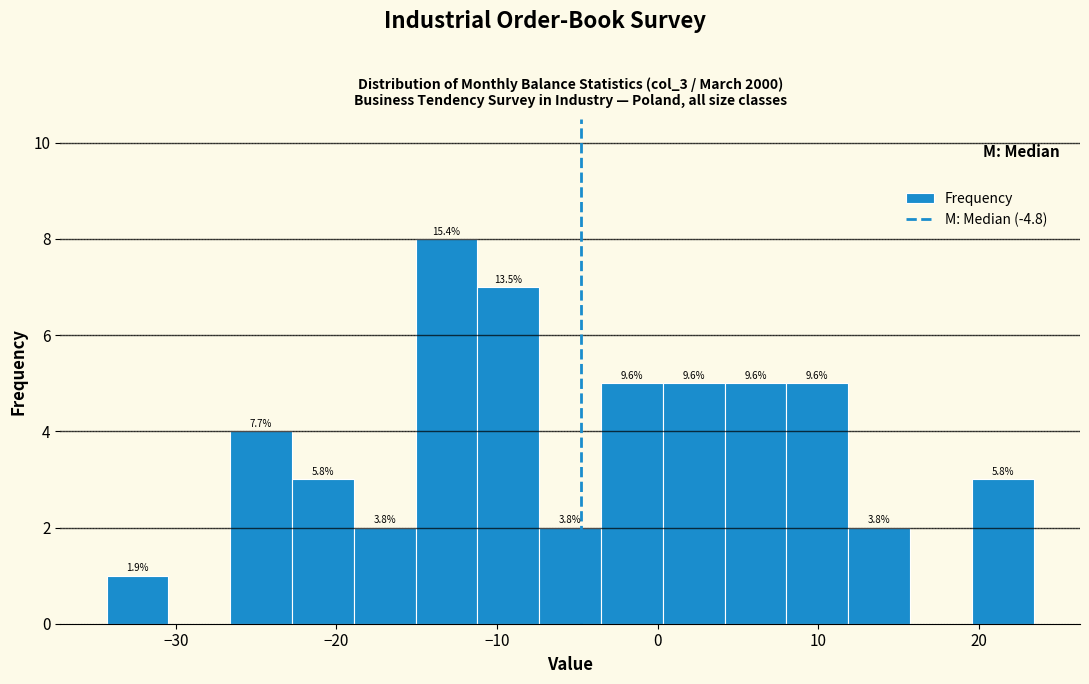

Around what value on the x-axis is the tallest bar? Give the approximate position of its centre, as read against the axis.

-13